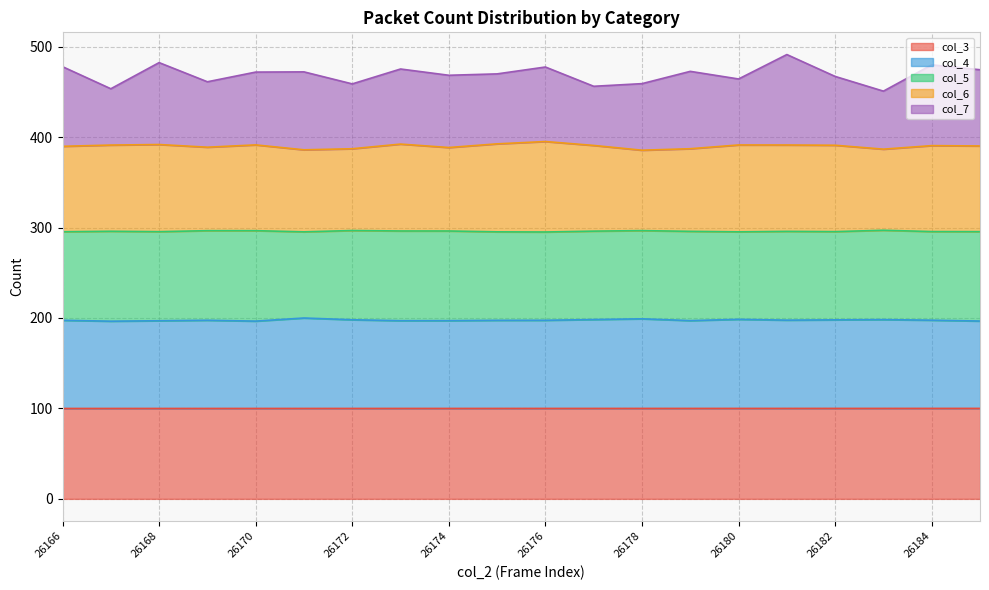

What is the highest value of the col_3 series?

100.0